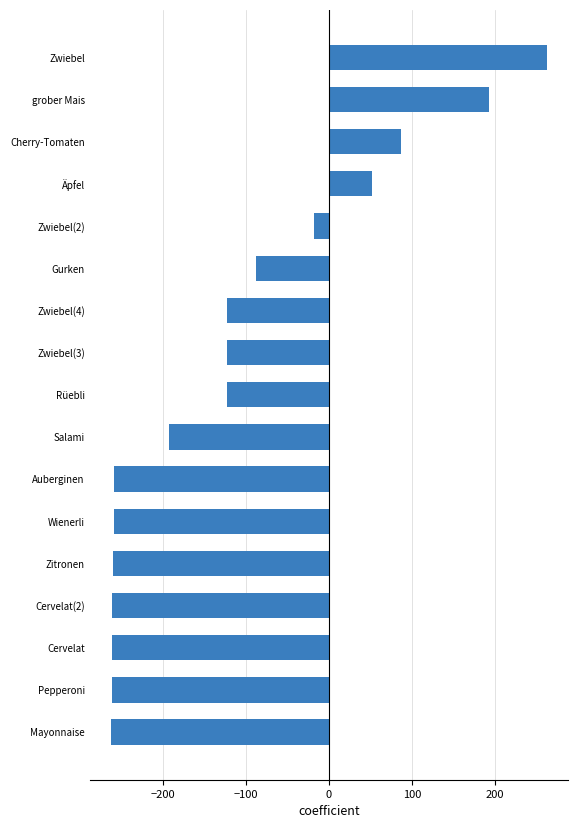

Is it true that the value at Zwiebel(3) is -218.9?

False